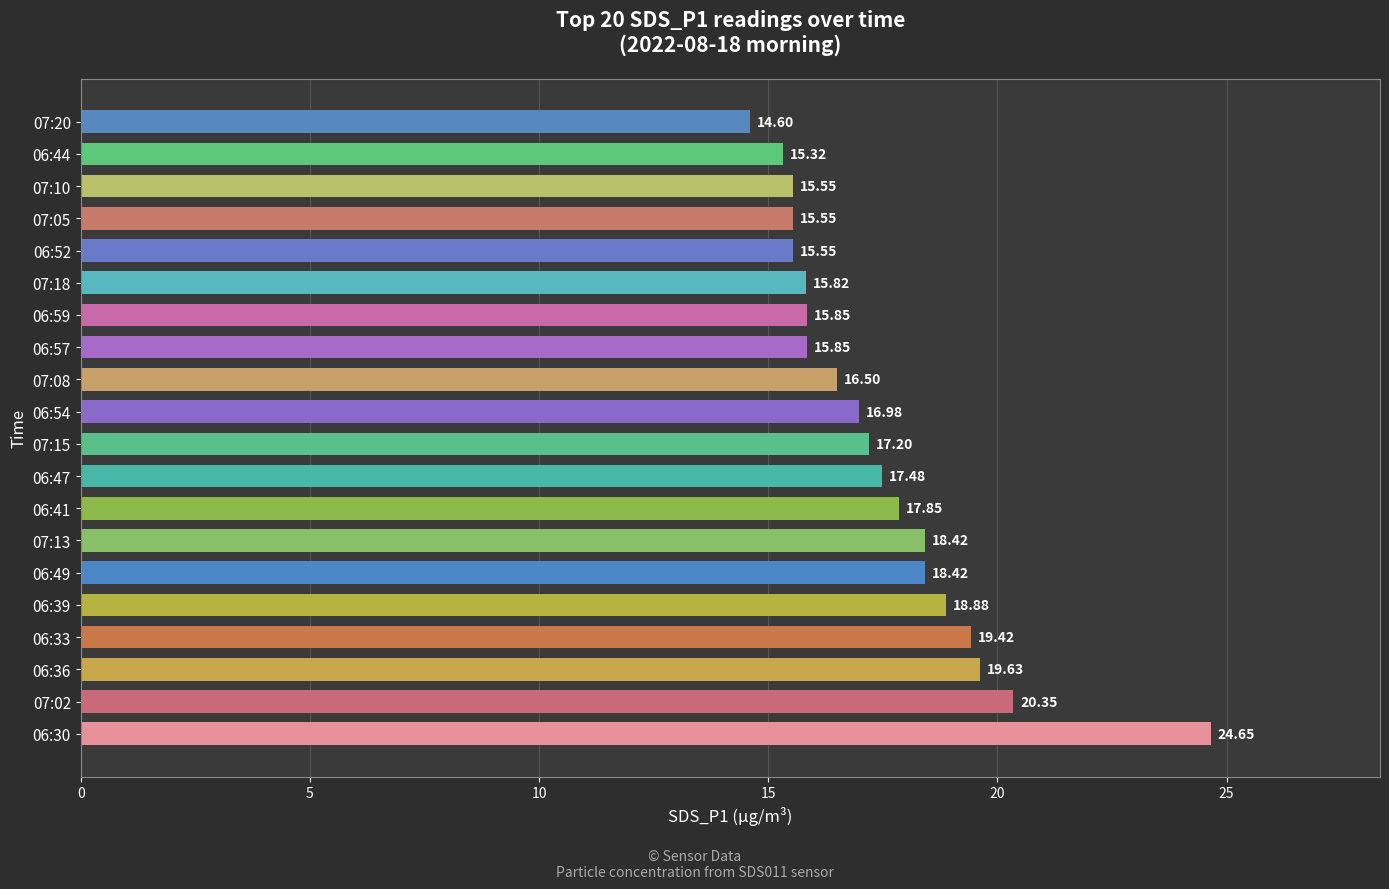

What is the change in value from 06:41 to 06:57?

-2.0